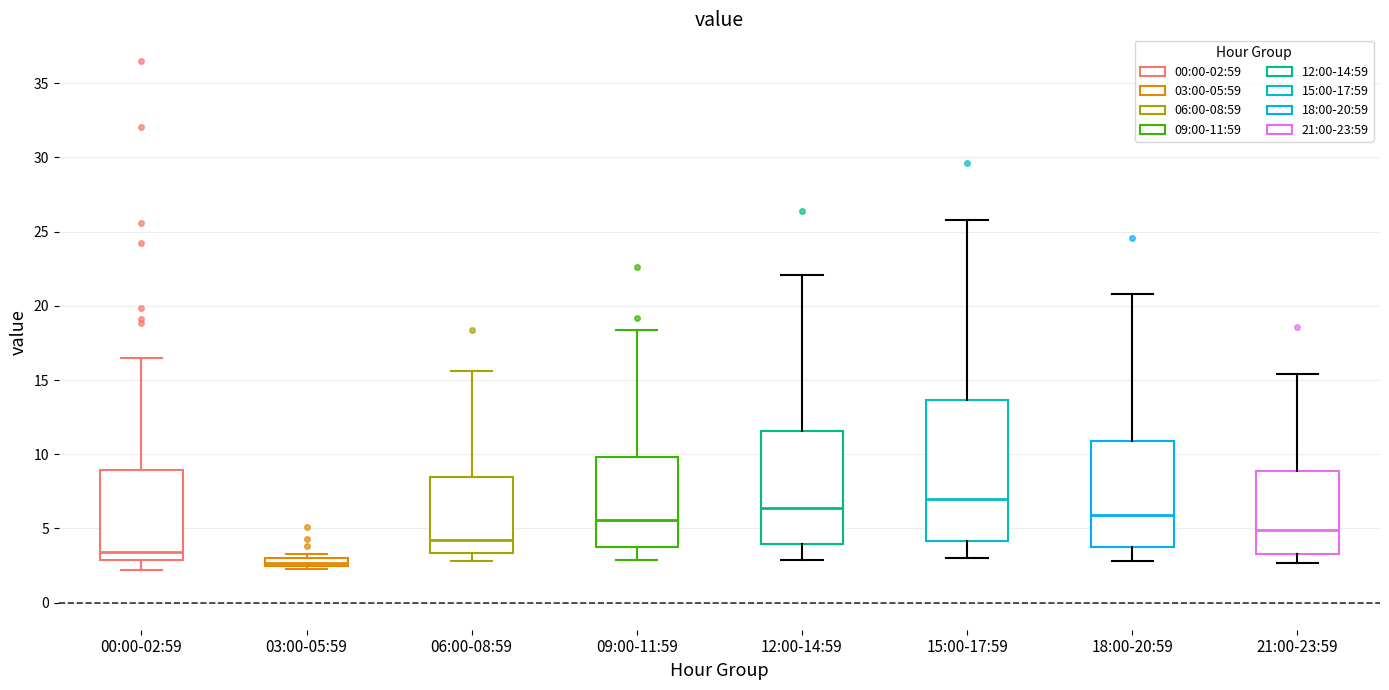

Where is the upper edge of the box for 00:00-02:59 on the y-axis? The values are not printed on the chart, so give them approximately, as read against the axis.

9.0